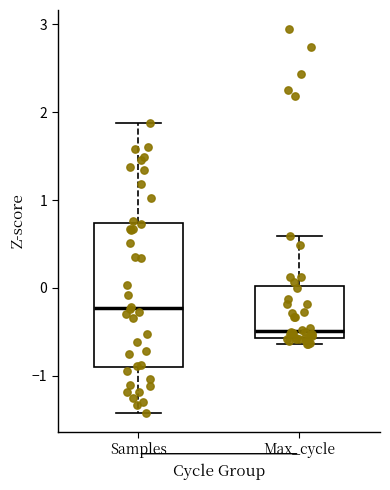

Where is the lower edge of the box for Max_cycle on the y-axis? The values are not printed on the chart, so give them approximately, as read against the axis.

-0.6